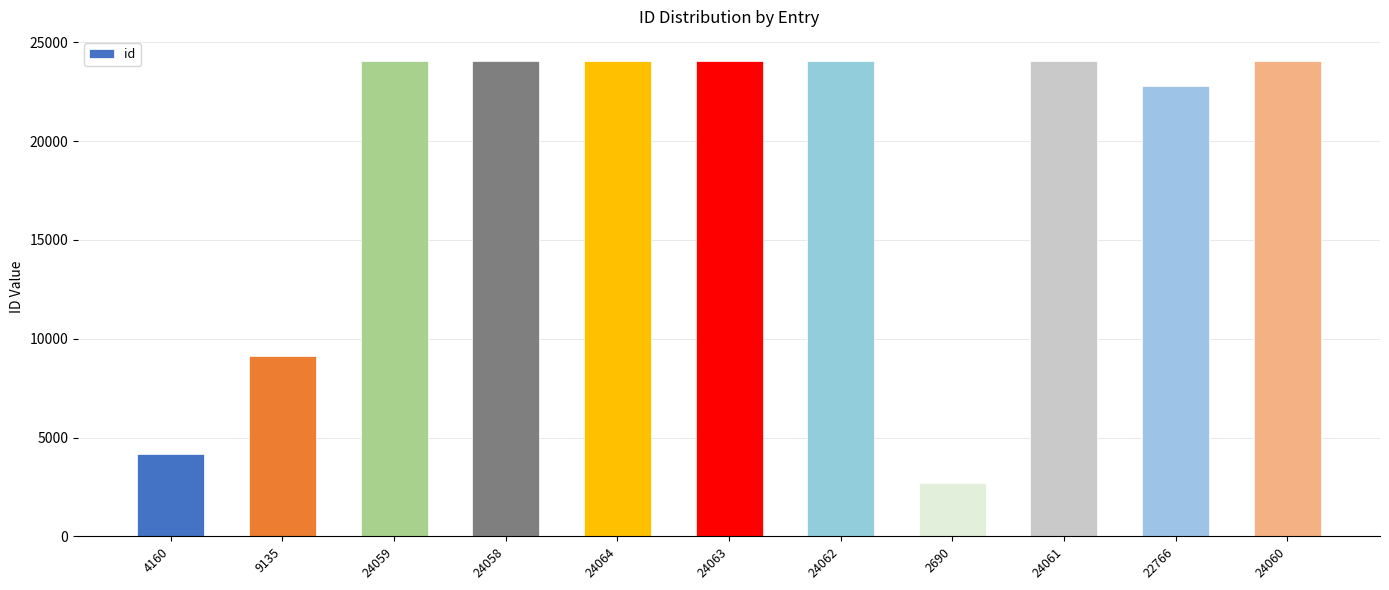

Count the number of data series in this chart.

1